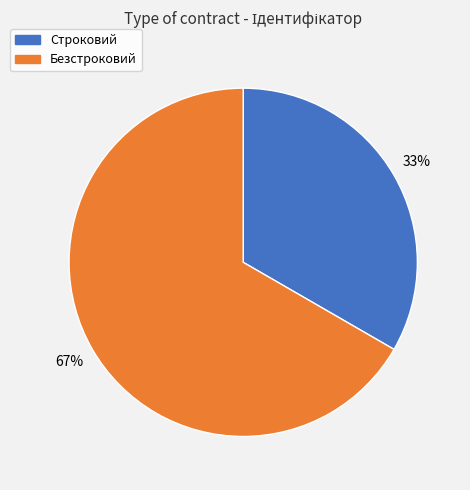

Between Строковий and Безстроковий, which is larger?

Безстроковий